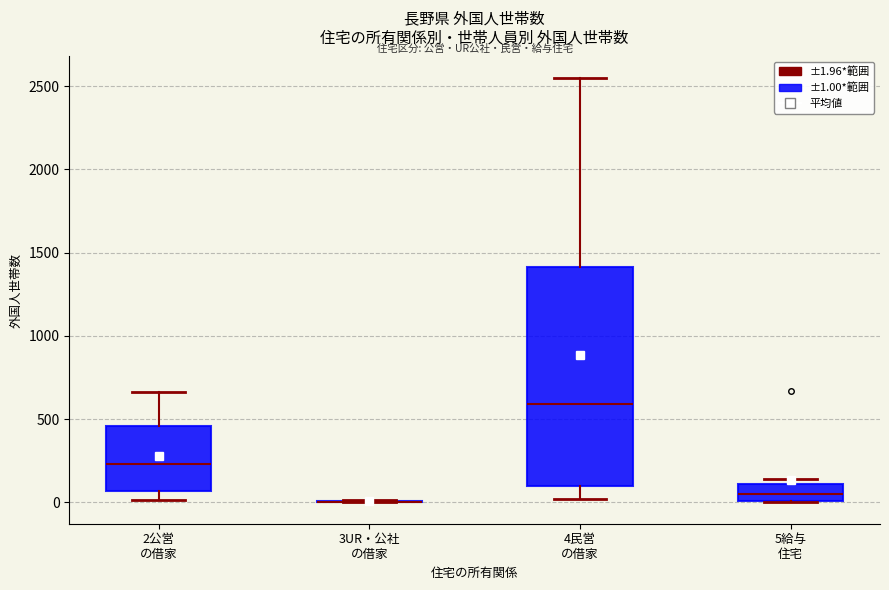

Comparing the boxes themselves (not the whiskers), which one is the tallest?

4民営 の借家